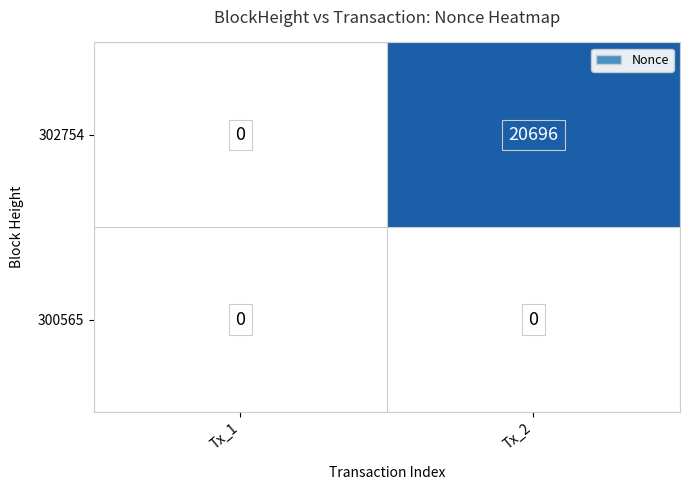

Which label corresponds to the largest value in the chart?

Tx_2